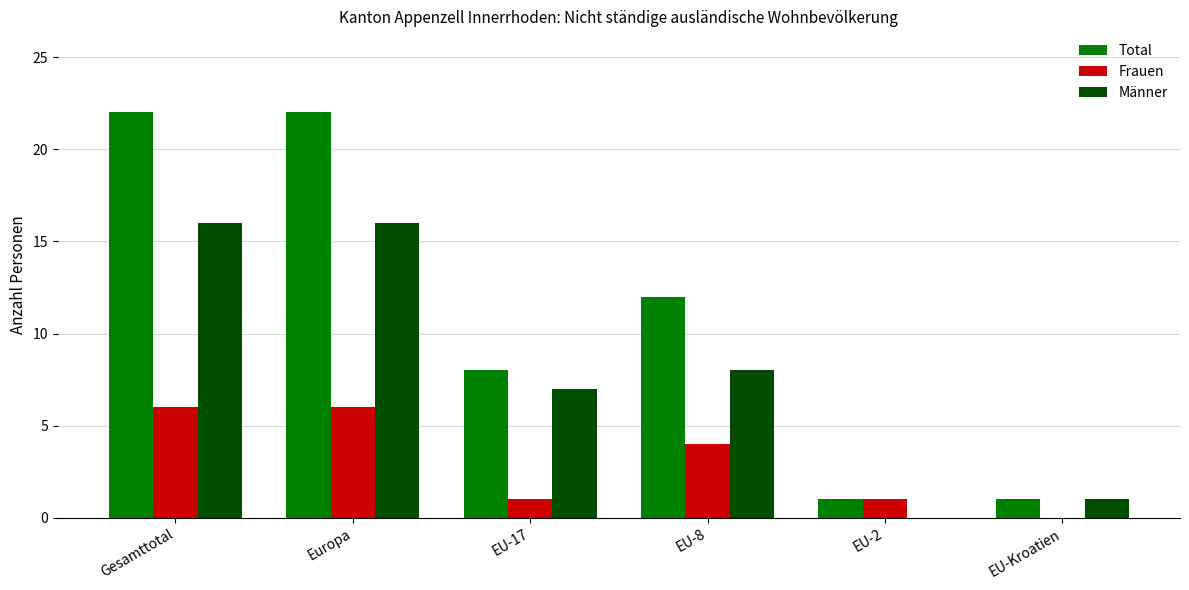

Where is Total nearest to the value 11?

EU-8